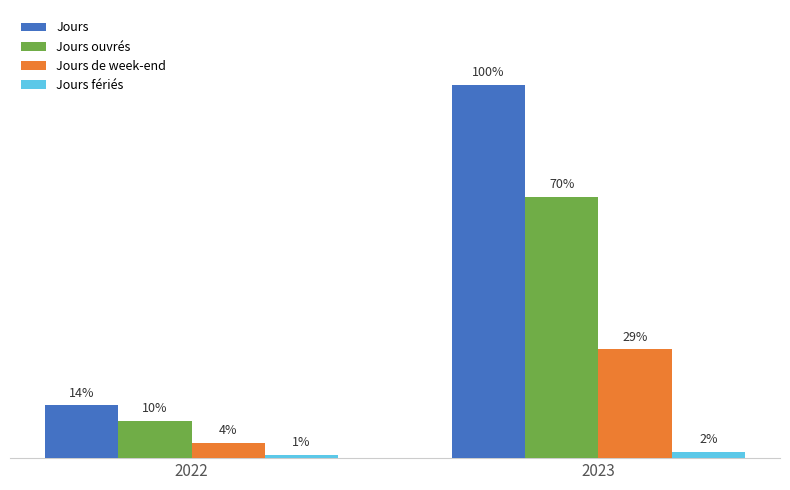

Does the chart contain any negative values?

No